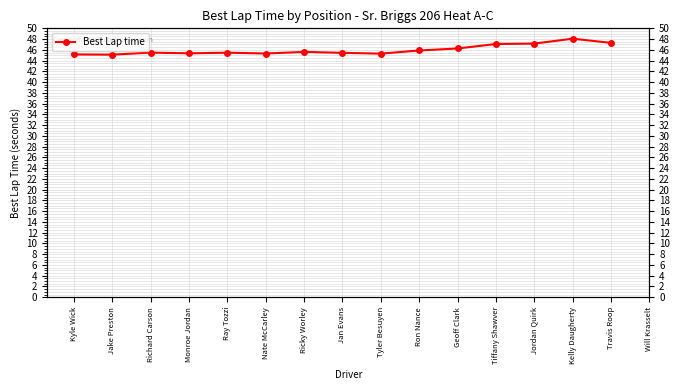

Rank the categories by value from lowest to highest.

Jake Preston, Kyle Wick, Tyler Besuyen, Nate McCarley, Monroe Jordan, Jan Evans, Ray Tozzi, Richard Carson, Ricky Worley, Ron Nance, Geoff Clark, Tiffany Shawver, Jordan Quirk, Travis Roop, Kelly Daugherty, Will Krasselt